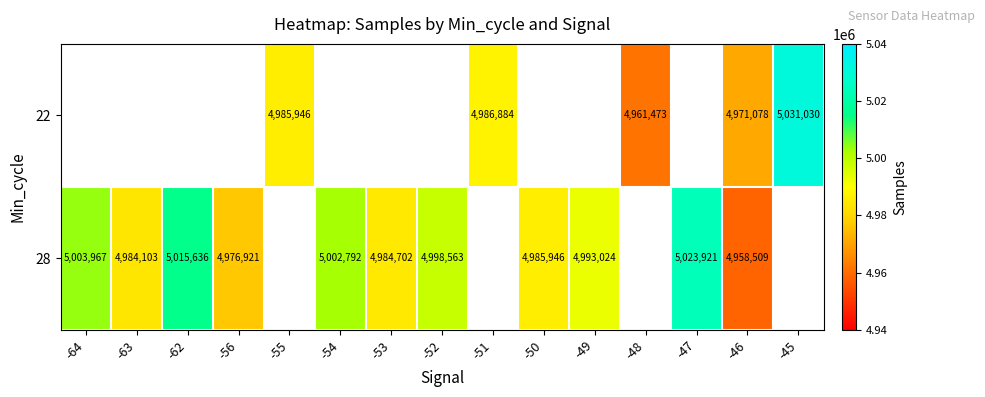

At which category does the chart reach its minimum across all series?

-46